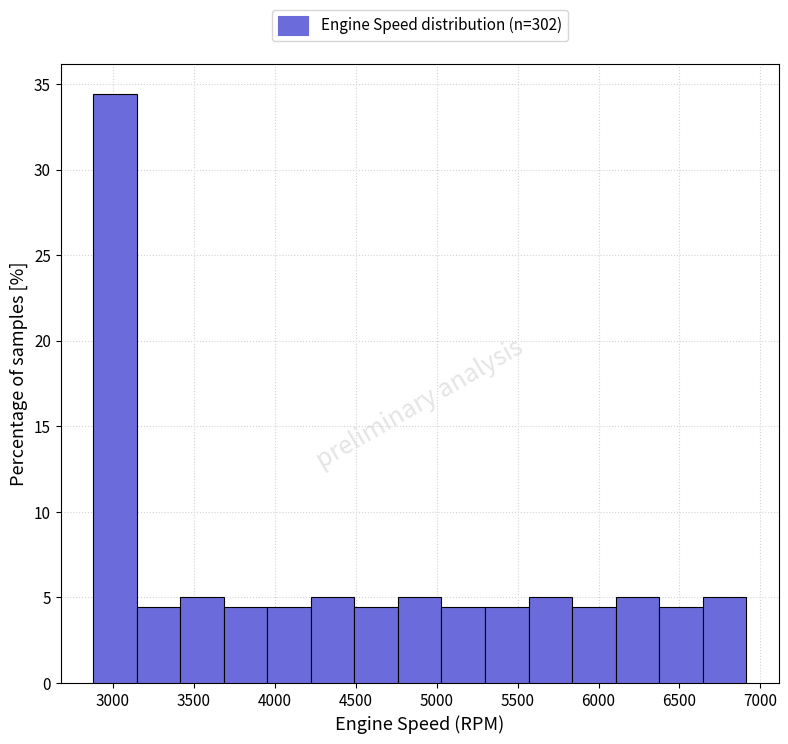

Which range on the x-axis has the tallest bar?

2900 to 3150